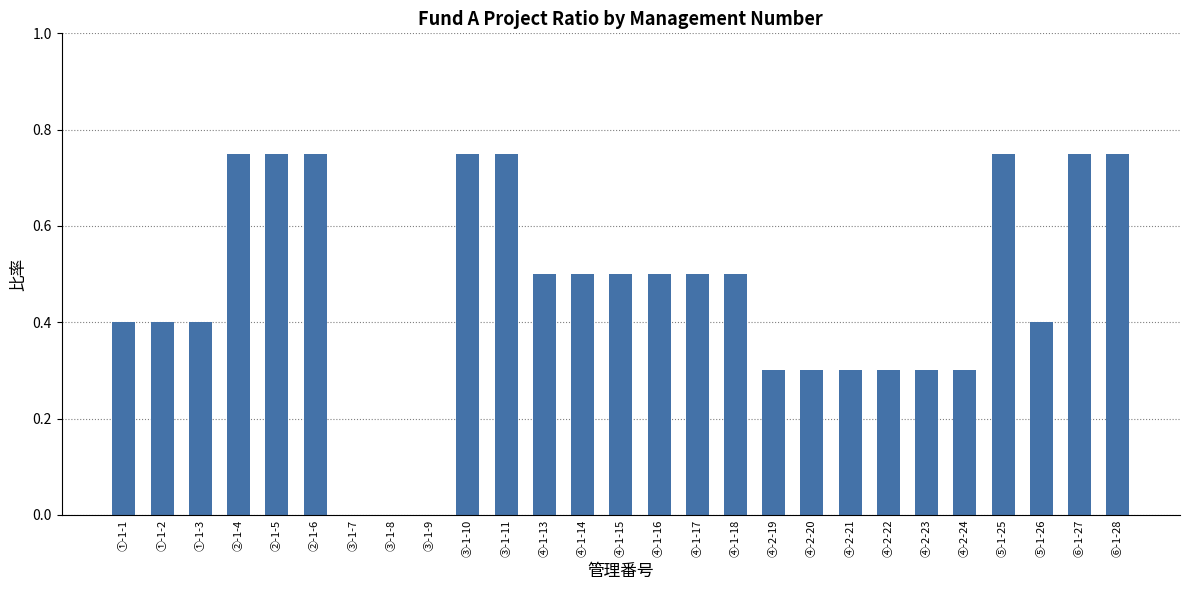

Is it true that the value at ③-1-8 is -0.3?

False